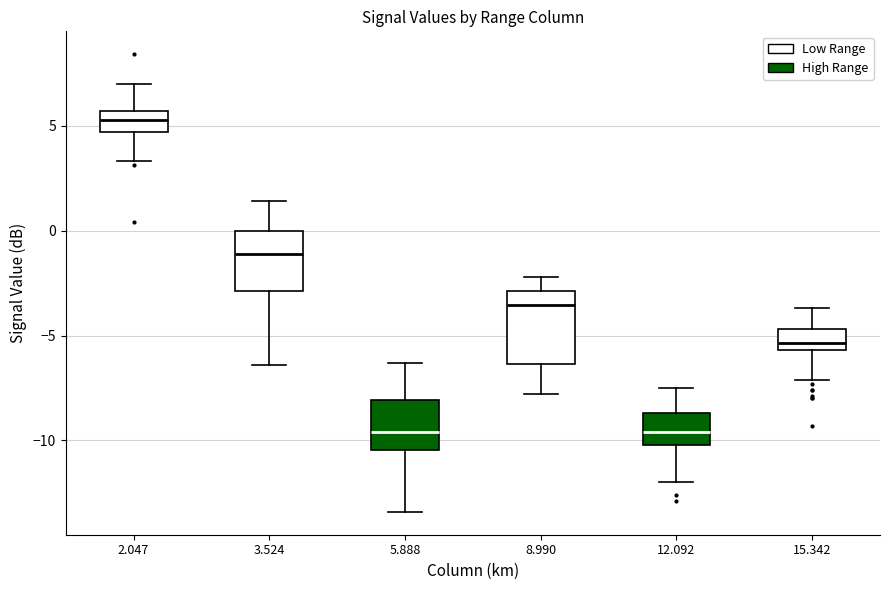

Reading left to right, transcribe this box plot: for each box, give where its median line is, the range the box spans, and where its two whiskers end, as read against the y-axis. The values are not printed on the chart, so give them approximately, as read against the axis.

2.047: median 5.5 (inside the box), box 4.5 to 5.5, whiskers 3.5 to 7.0
3.524: median -1.0, box -3.0 to 0.0, whiskers -6.5 to 1.5
5.888: median -9.5, box -10.5 to -8.0, whiskers -13.5 to -6.5
8.990: median -3.5, box -6.5 to -3.0, whiskers -8.0 to -2.0
12.092: median -9.5, box -10.0 to -8.5, whiskers -12.0 to -7.5
15.342: median -5.5 (just above the box's lower edge), box -5.5 to -4.5, whiskers -7.0 to -3.5